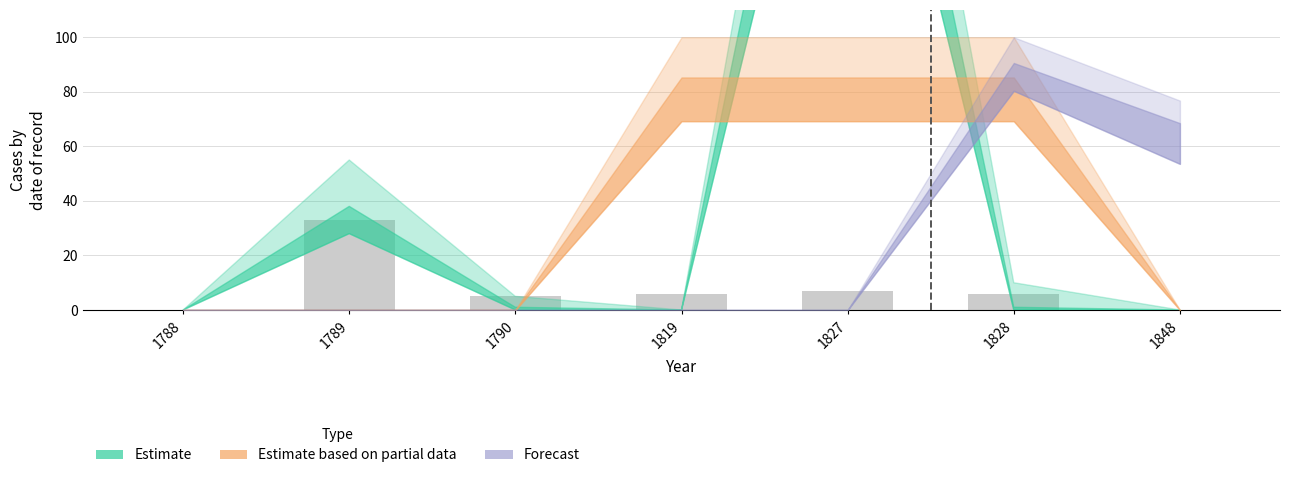

The chart shows a value of 0 at 1848. True or false?

True